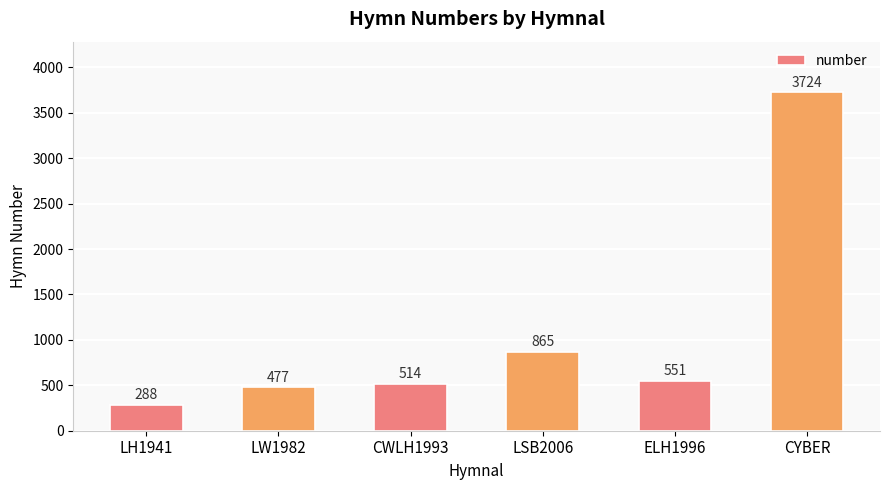

Does the chart contain any negative values?

No